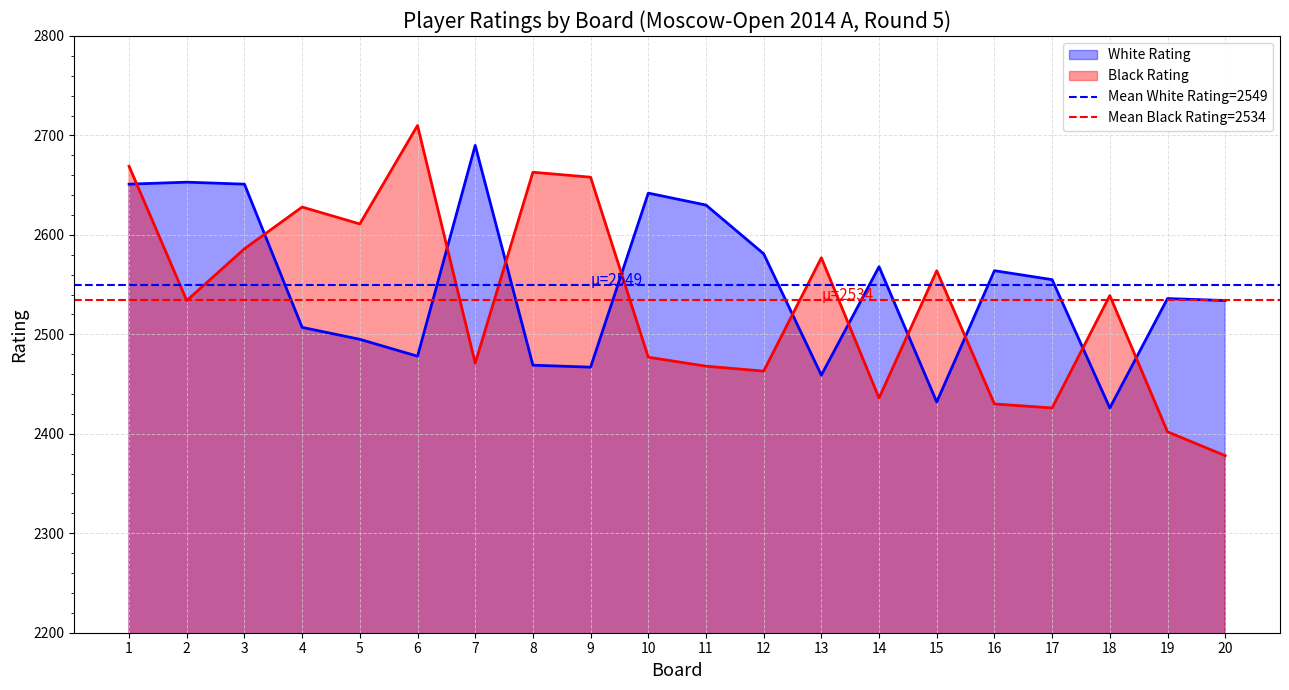

Does the chart have visible grid lines?

Yes